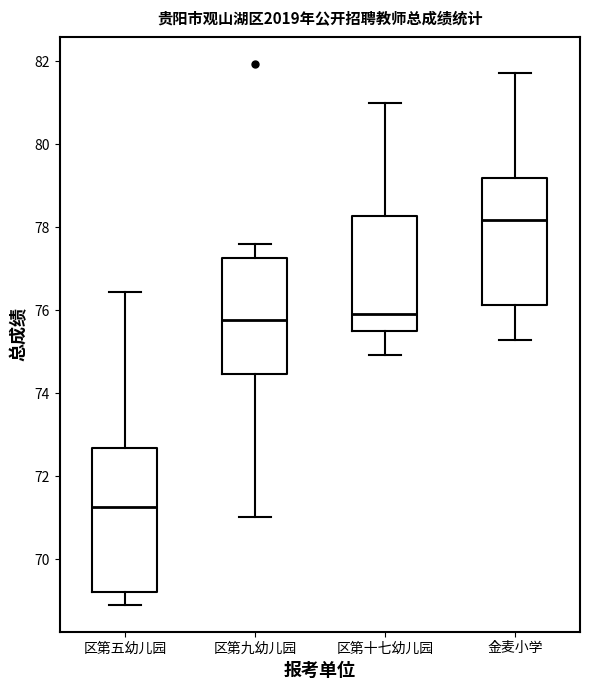

Which box has the highest median line?

金麦小学